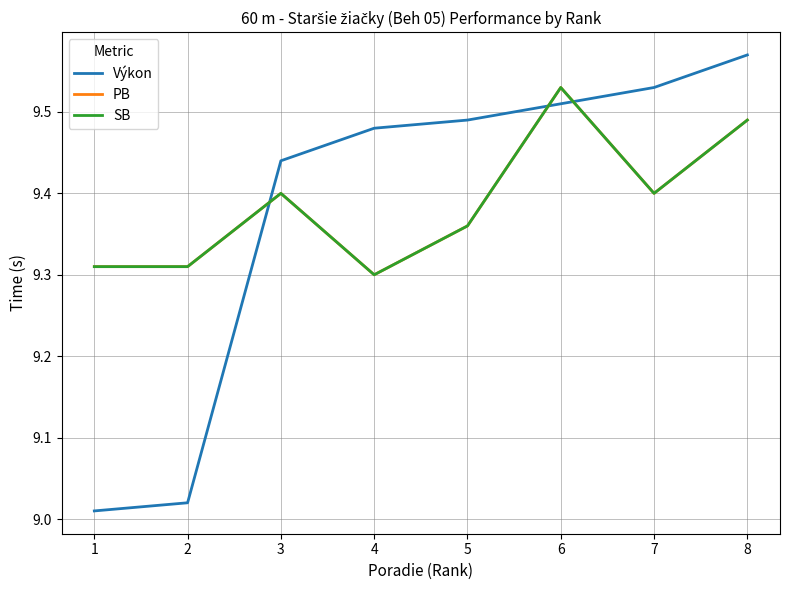

What is the maximum value shown in the chart?

9.6